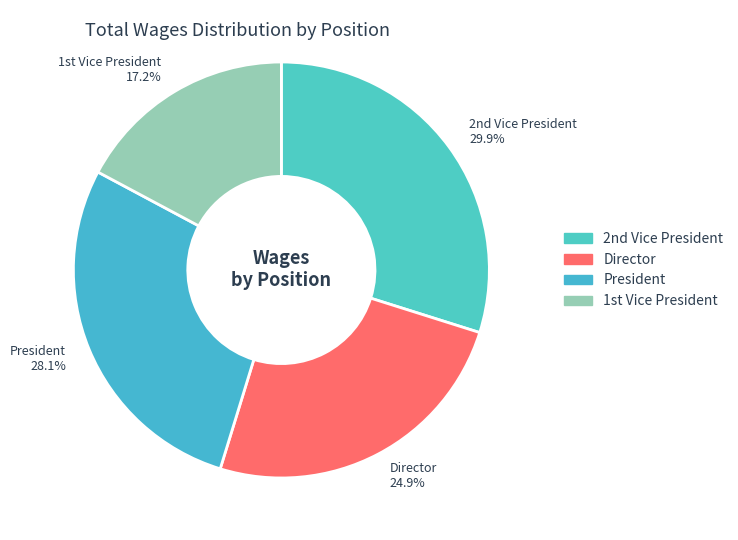

How much of the chart is everything except President?

71.9%